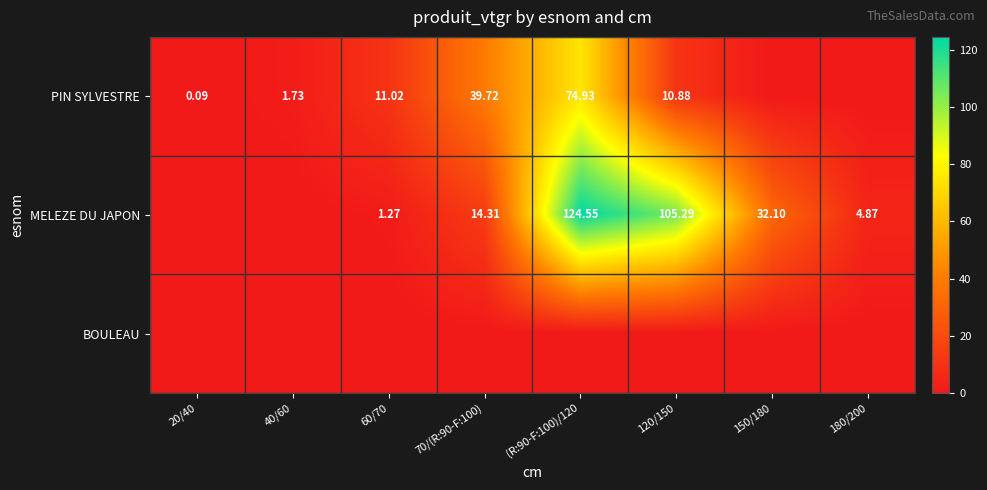

At which label does BOULEAU reach its minimum?

20/40